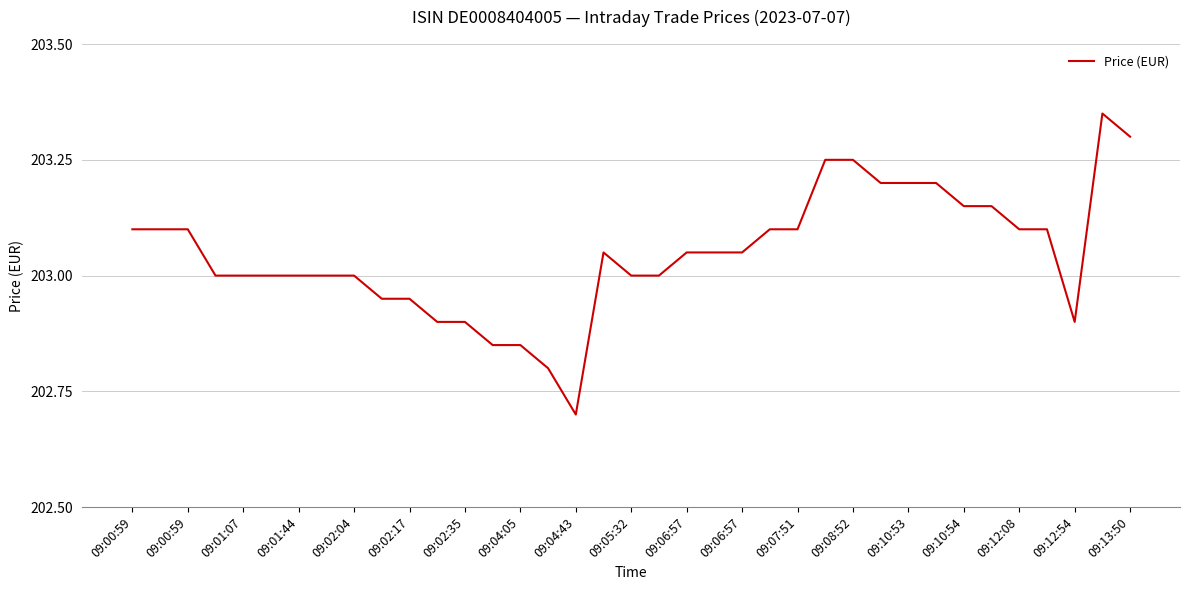

How many series are shown in this chart?

1